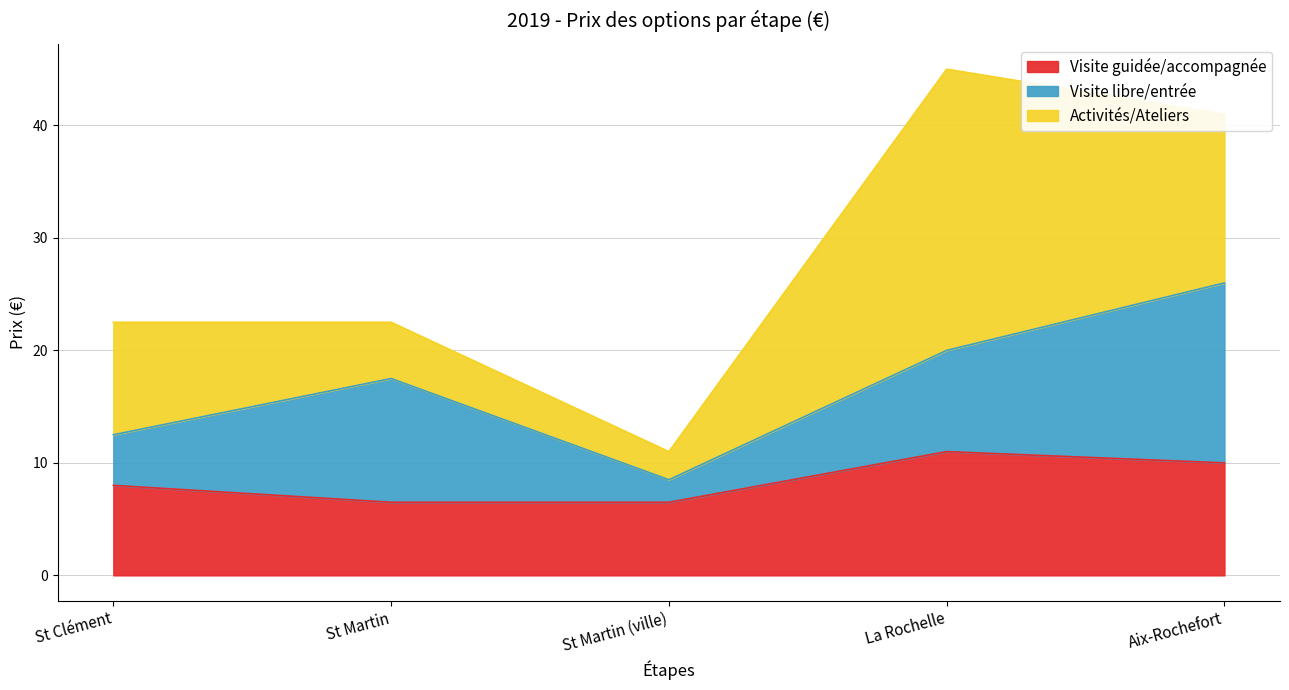

What is the difference between the Activités/Ateliers values at La Rochelle and Aix-Rochefort?

10.0